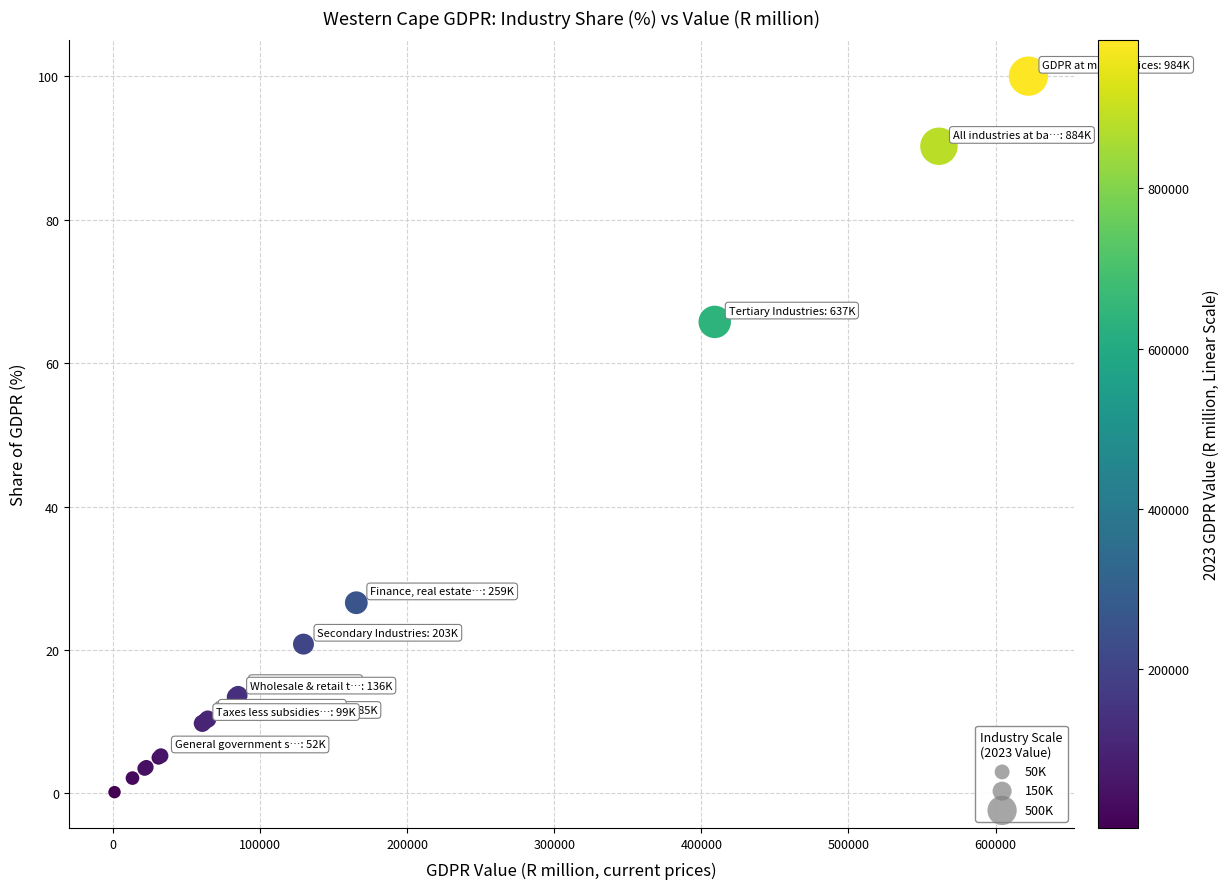

What Y value in the scatter plot is closest to 50?

65.7